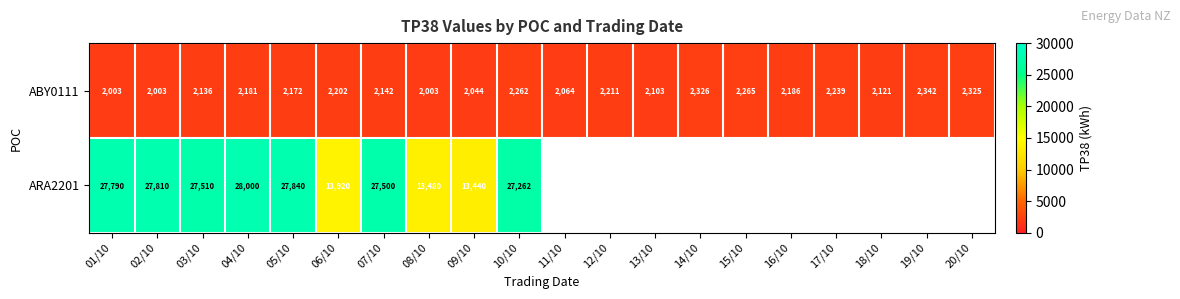

At which category is the sum across all series the highest?

04/10